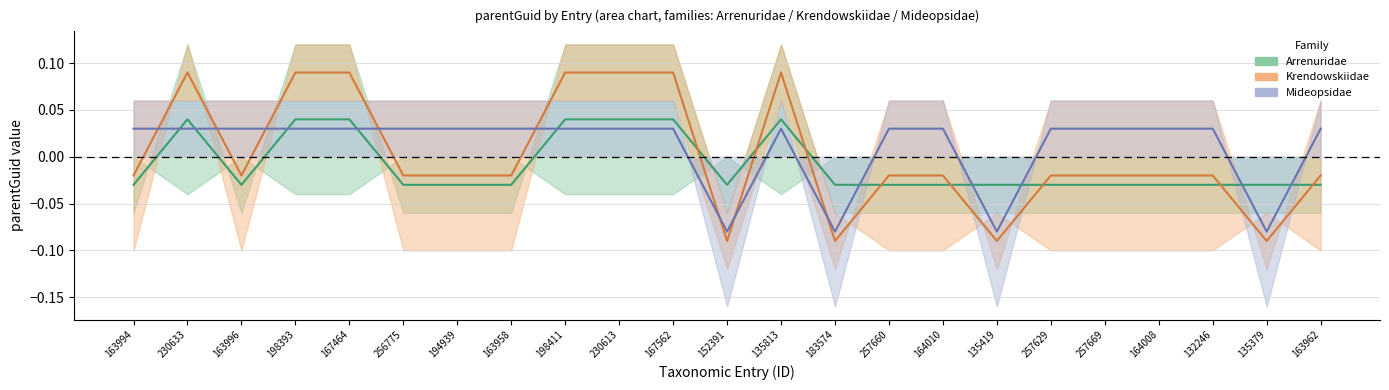

Which series changed the most between 135419 and 135379?

Arrenuridae